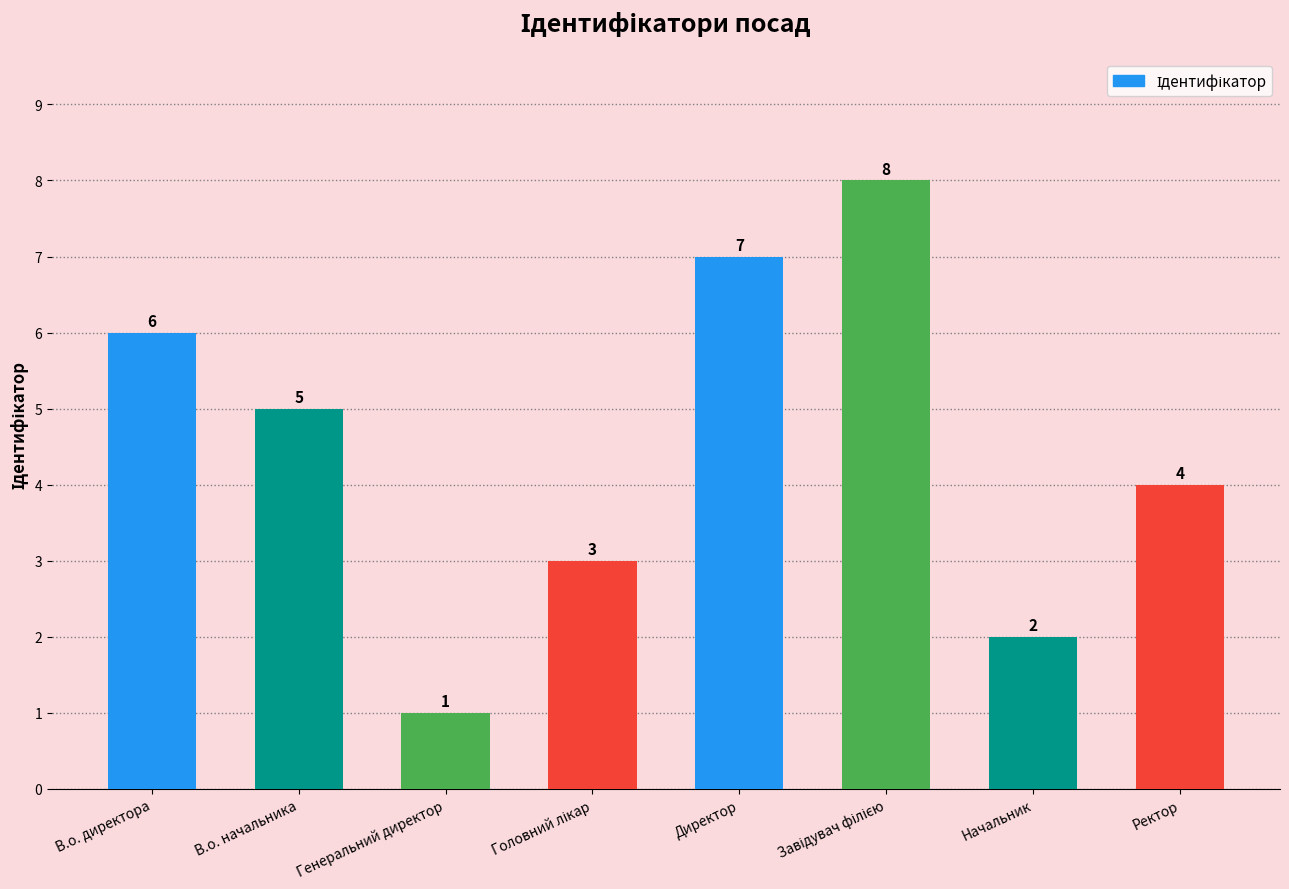

At which category does the chart reach its minimum across all series?

Генеральний директор